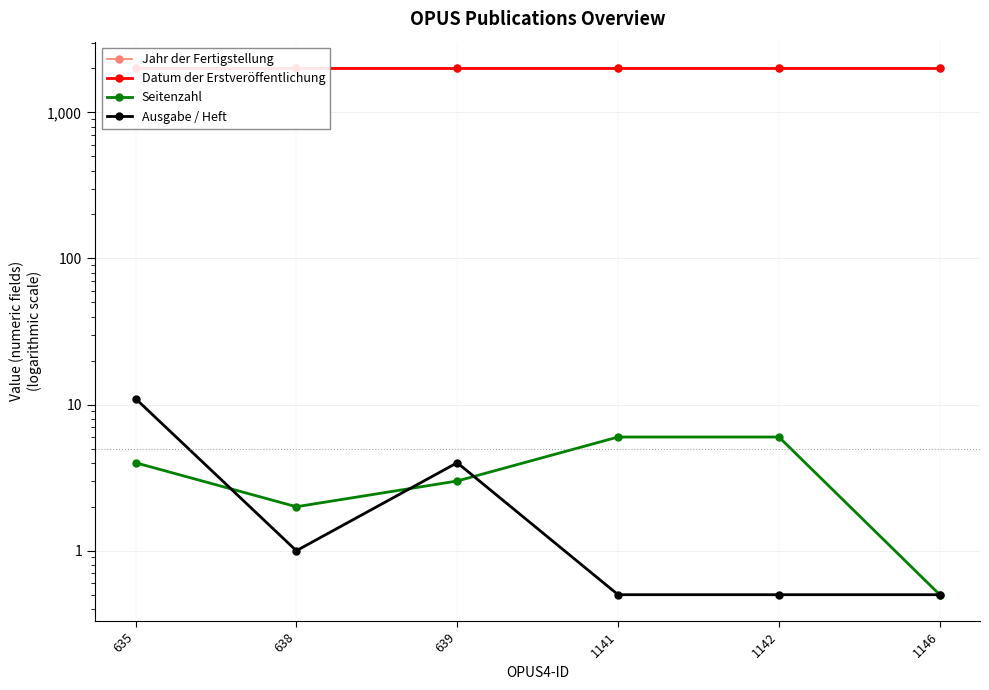

Between 1146 and 635, which is larger?

1146